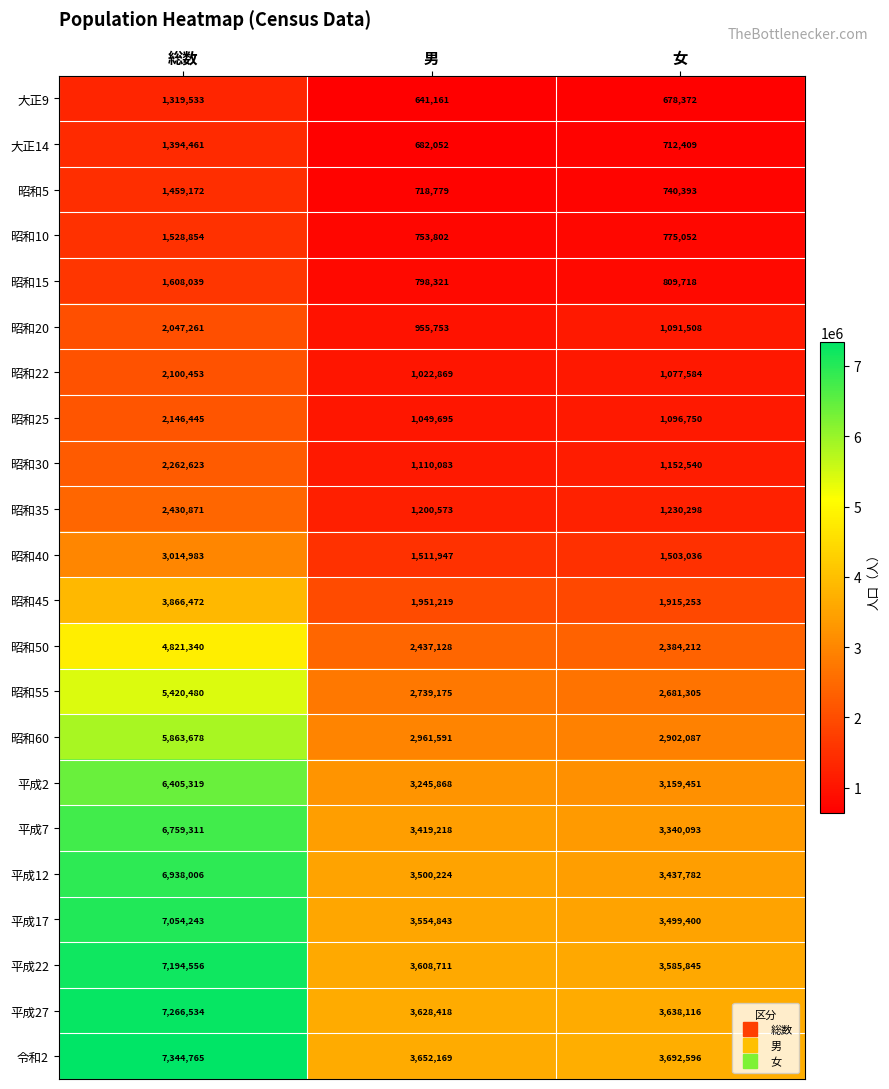

True or false: 昭和40 has a value of 603881 at 総数.

False